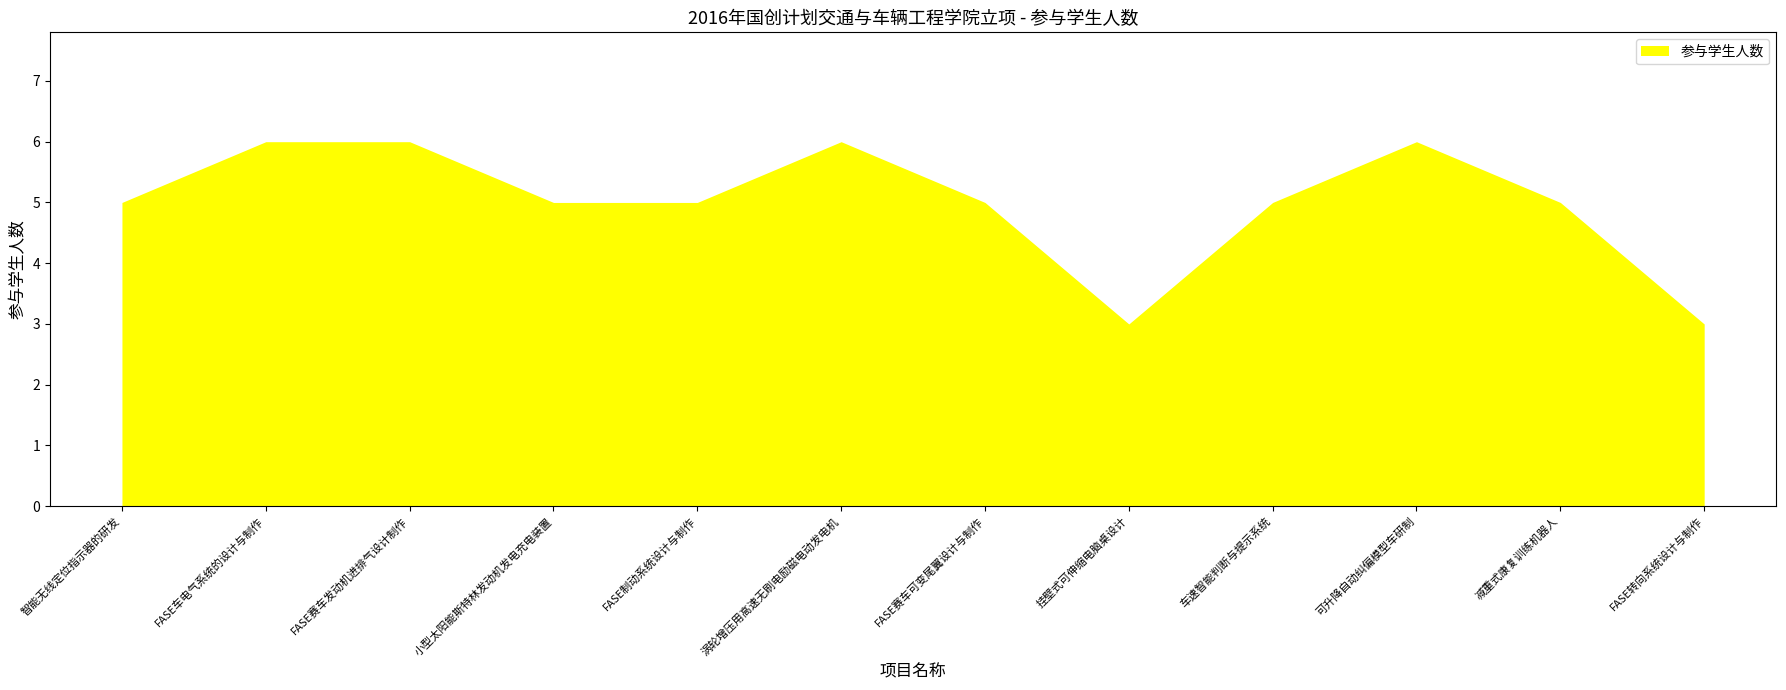

Rank the categories by value from highest to lowest.

FASE车电气系统的设计与制作, FASE赛车发动机进排气设计制作, 涡轮增压用高速无刷电励磁电动发电机, 可升降自动纠偏模型车研制, 智能无线定位指示器的研发, 小型太阳能斯特林发动机发电充电装置, FASE制动系统设计与制作, FASE赛车可变尾翼设计与制作, 车速智能判断与提示系统, 减重式康复训练机器人, 挂壁式可伸缩电脑桌设计, FASE转向系统设计与制作